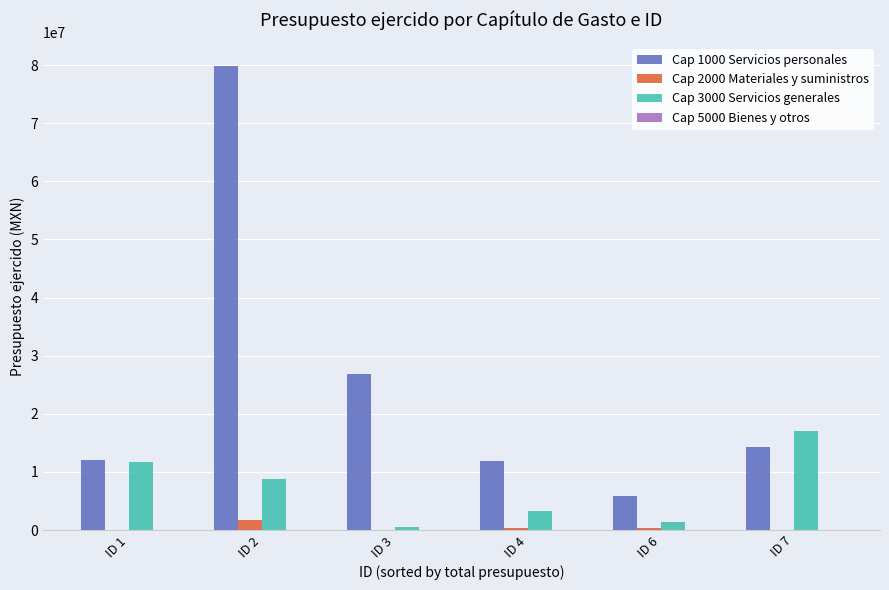

Which series changed the most between ID 6 and ID 7?

Cap 3000 Servicios generales